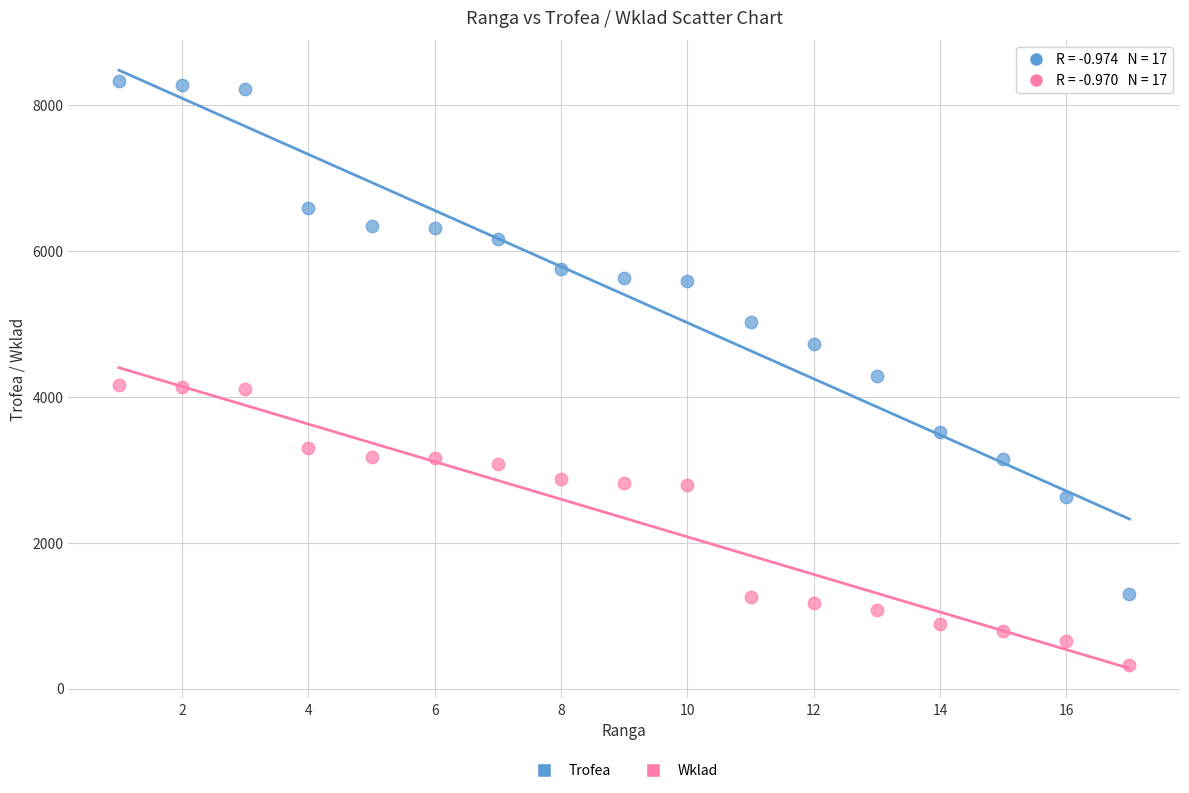

Across all data points, what is the range of X values (max minus min)?

16